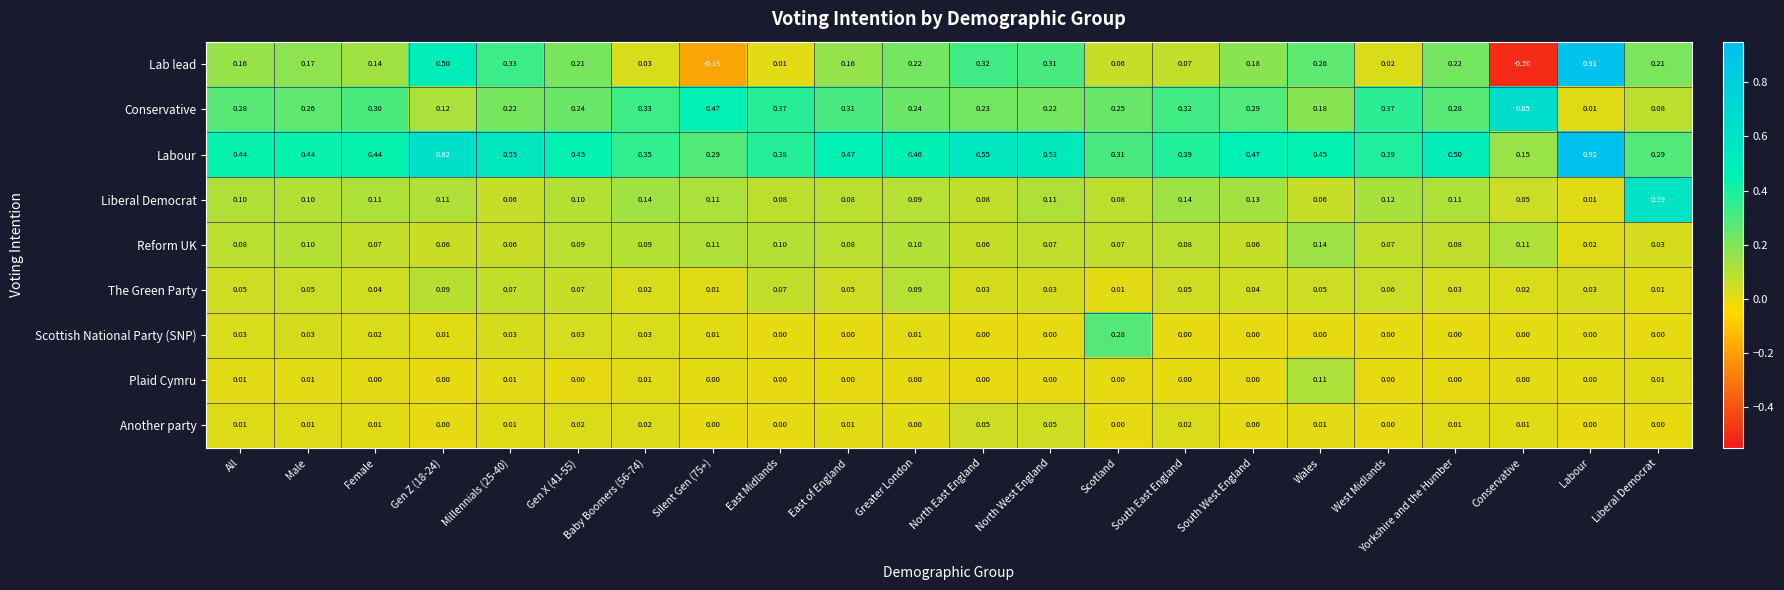

Rank the series by their maximum value, from lowest to highest.

Another party, The Green Party, Plaid Cymru, Reform UK, Scottish National Party (SNP), Liberal Democrat, Conservative, Lab lead, Labour